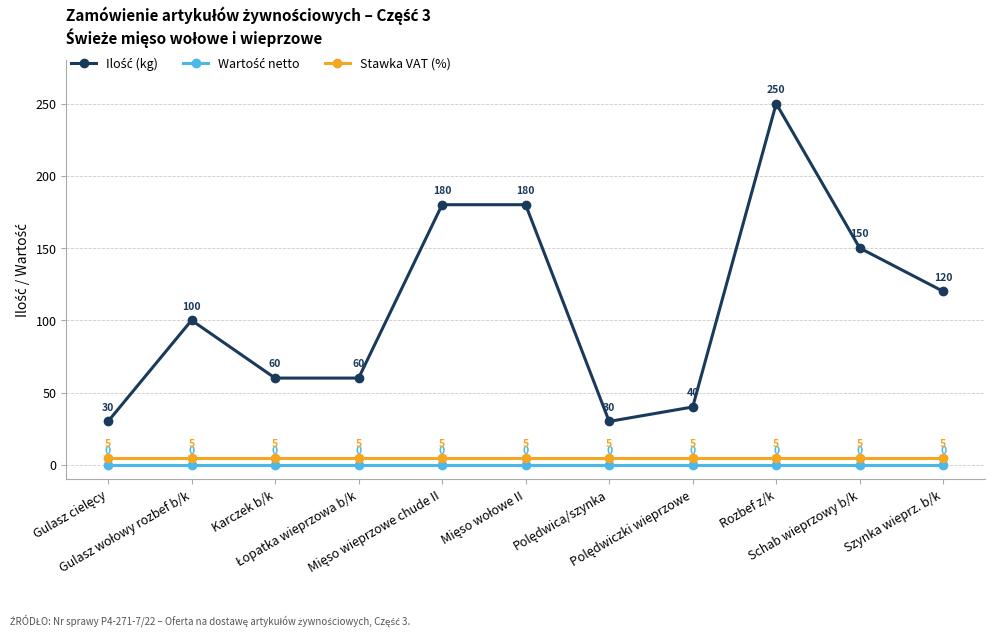

Does the chart display data point markers on the line(s)?

Yes